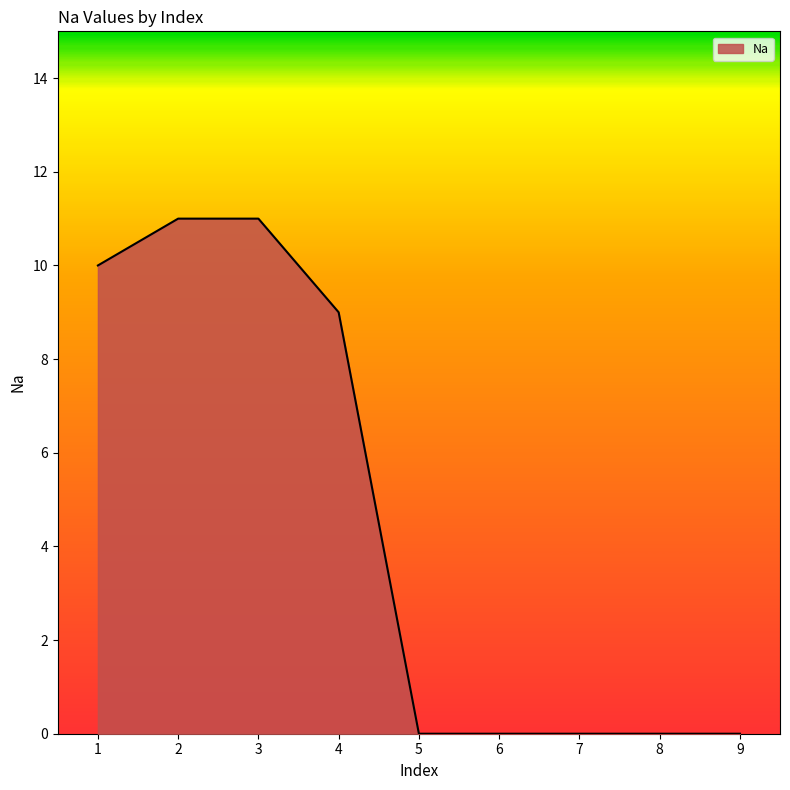

Reading left to right, list all the values displayed in this chart.

1=10	2=11	3=11	4=9	5=0	6=0	7=0	8=0	9=0